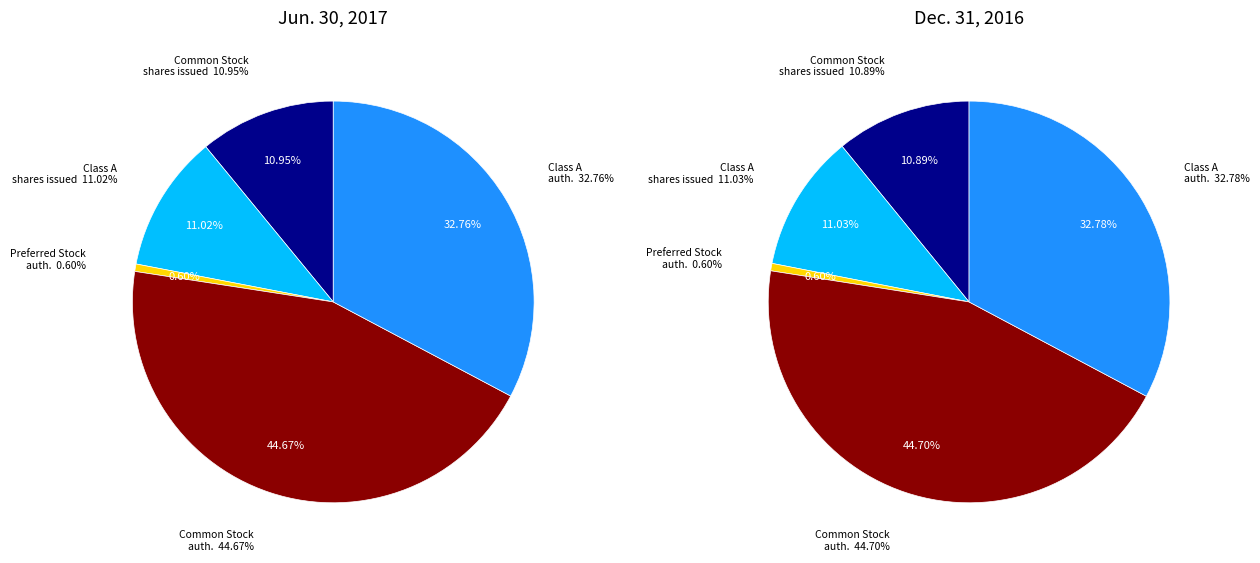

To the nearest percent, what is the average slice percentage?

20%